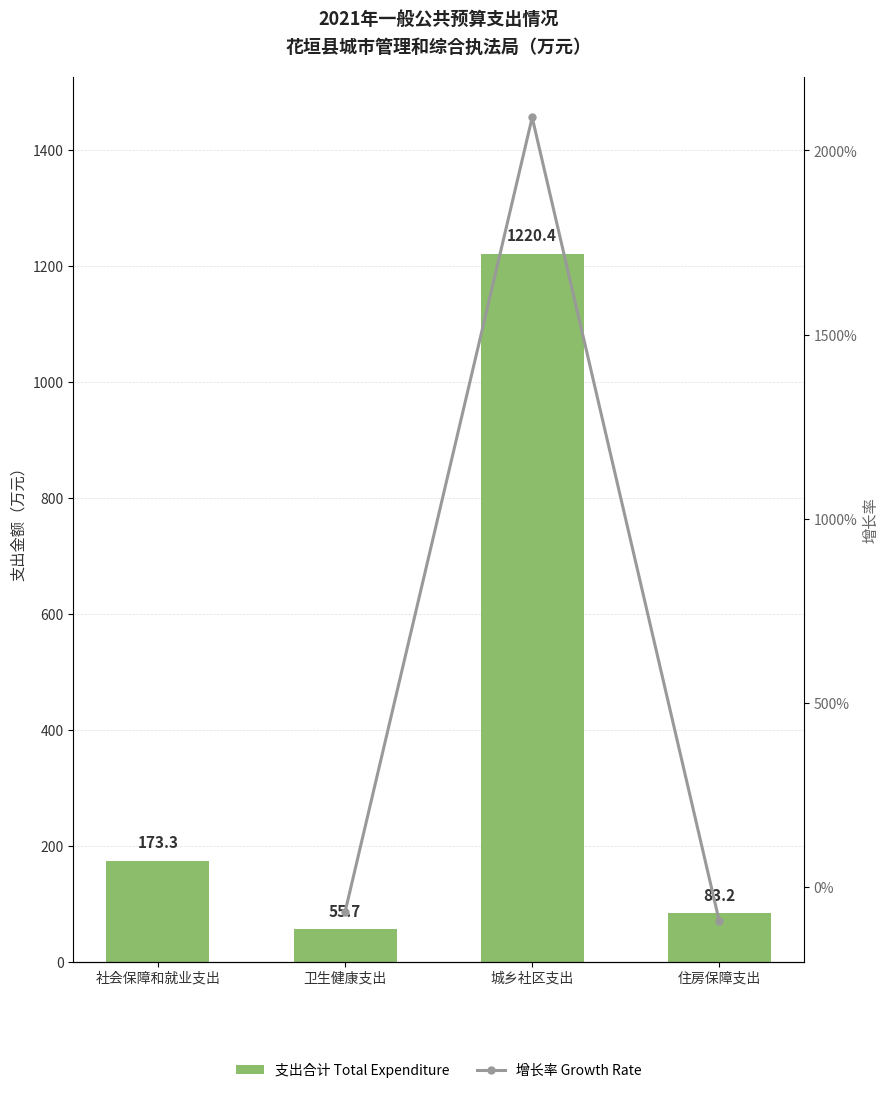

What are all the series names shown in the legend?

支出合计 Total Expenditure, 增长率 Growth Rate